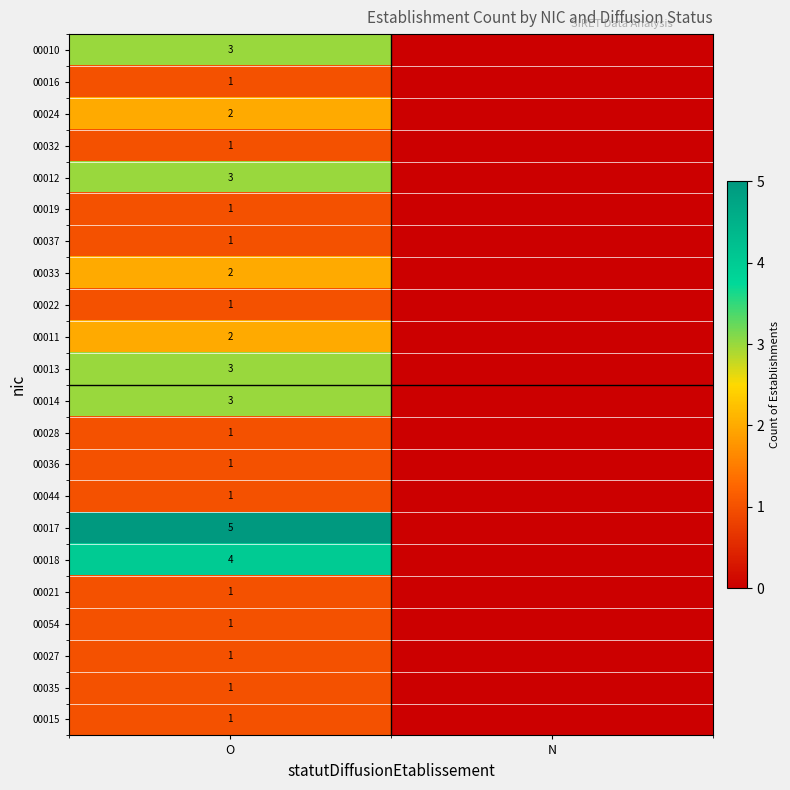

What is the maximum value shown in the chart?

5